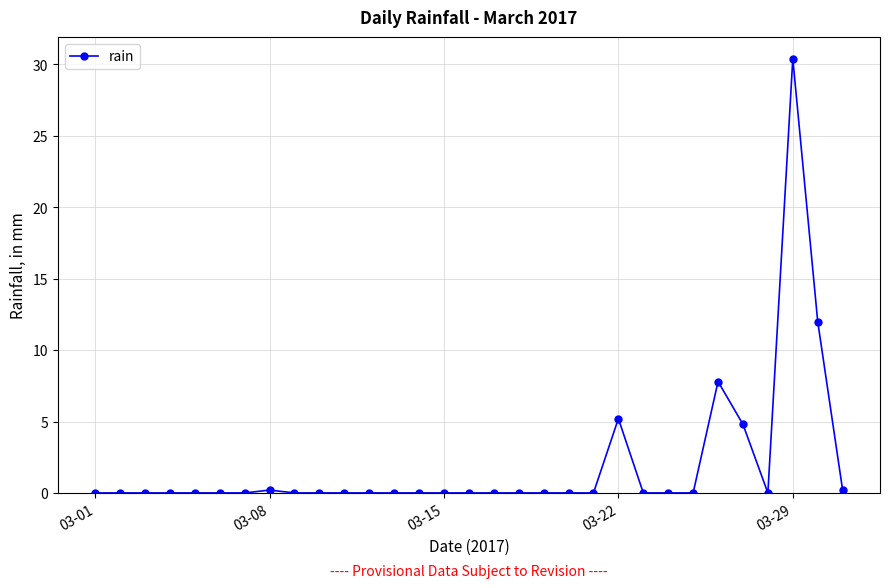

Reading left to right, transcribe all the data shown in this chart.

0.0	0.0	0.0	0.0	0.0	0.0	0.0	0.2	0.0	0.0	0.0	0.0	0.0	0.0	0.0	0.0	0.0	0.0	0.0	0.0	0.0	5.2	0.0	0.0	0.0	7.8	4.8	0.0	30.4	12.0	0.2